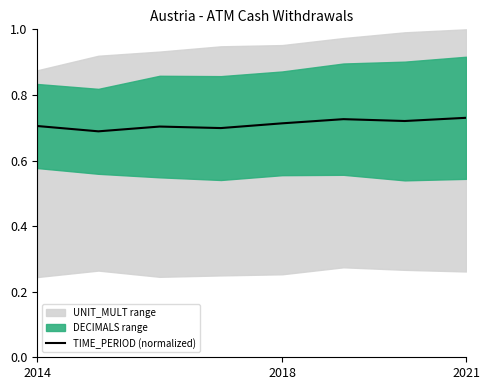

The TIME_PERIOD (normalized) series shows 1.2 at 2021. True or false?

False